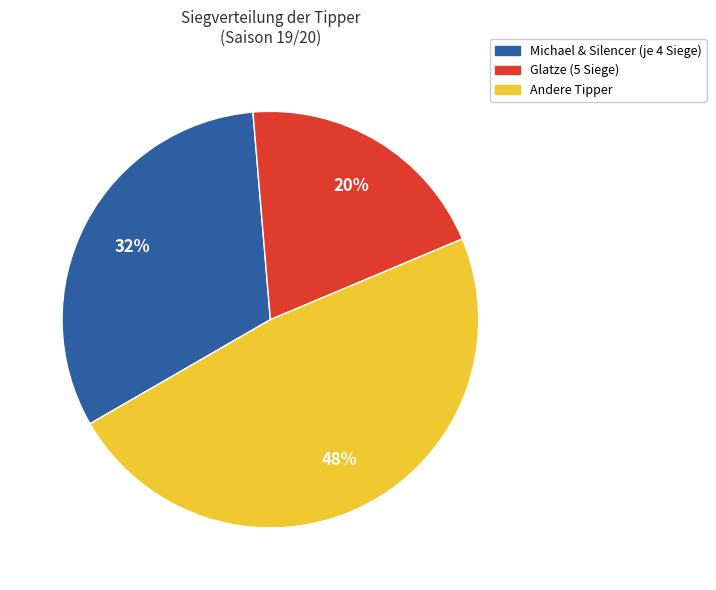

Is there any slice that represents more than half of the pie?

No